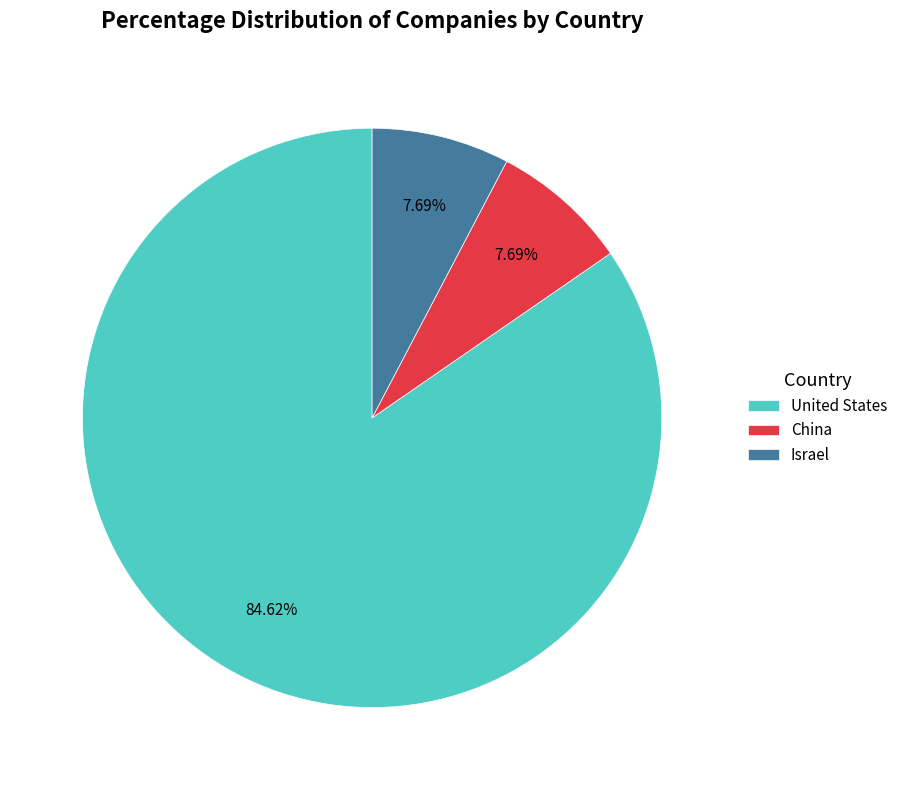

Count the number of slices in the pie.

3